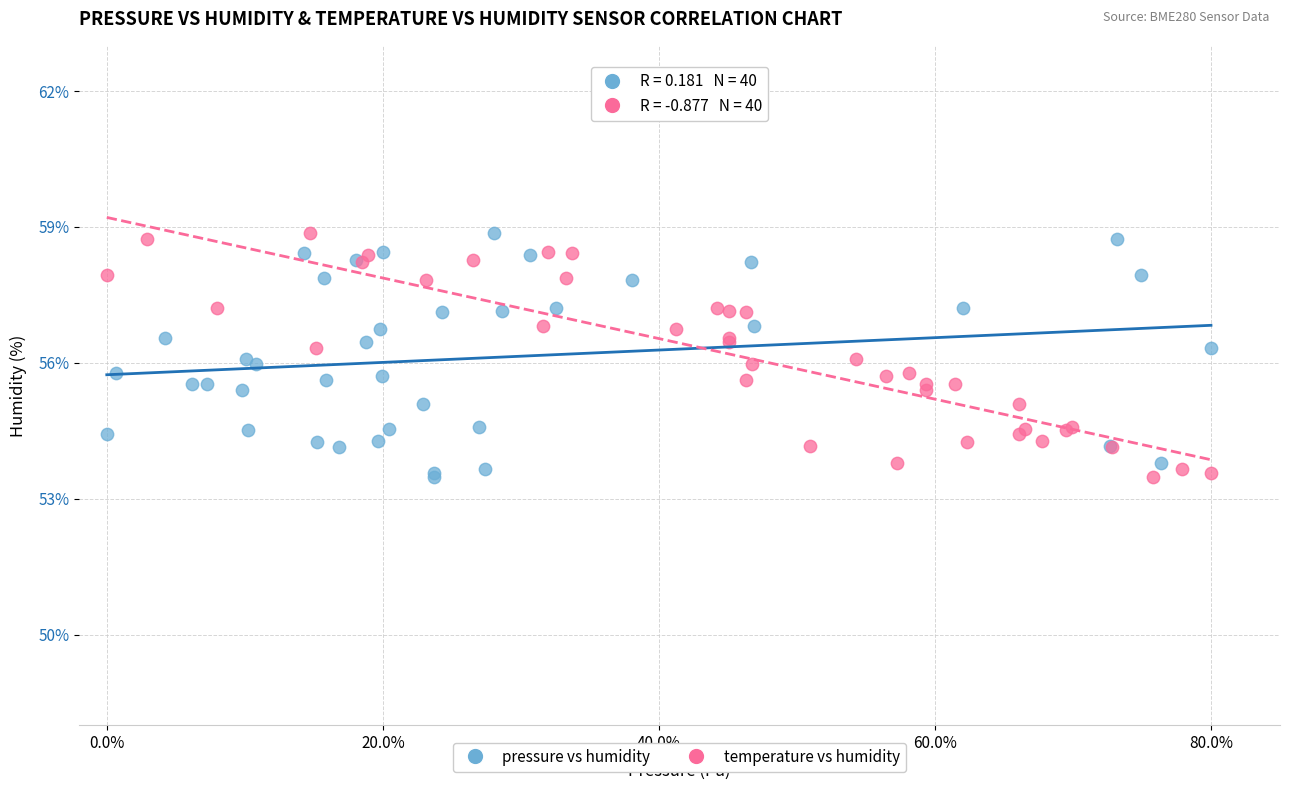

What are all the series names shown in the legend?

pressure vs humidity, temperature vs humidity